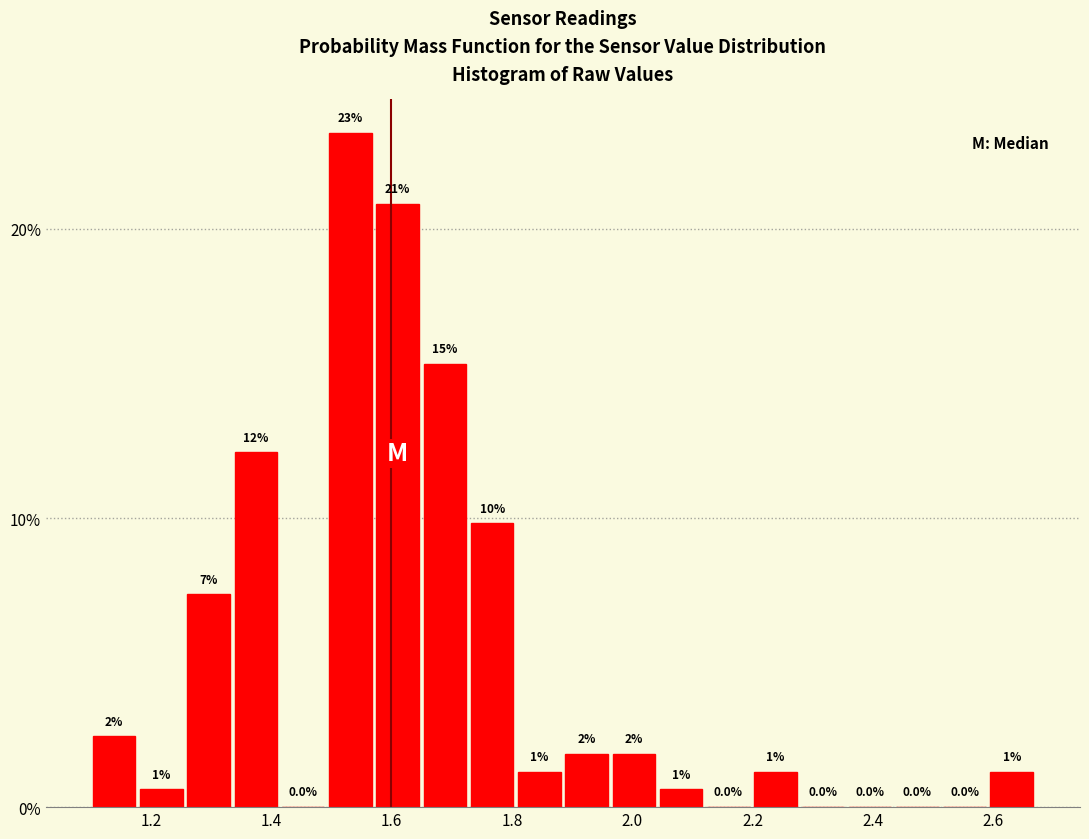

Around what value on the x-axis is the tallest bar? Give the approximate position of its centre, as read against the axis.

1.54